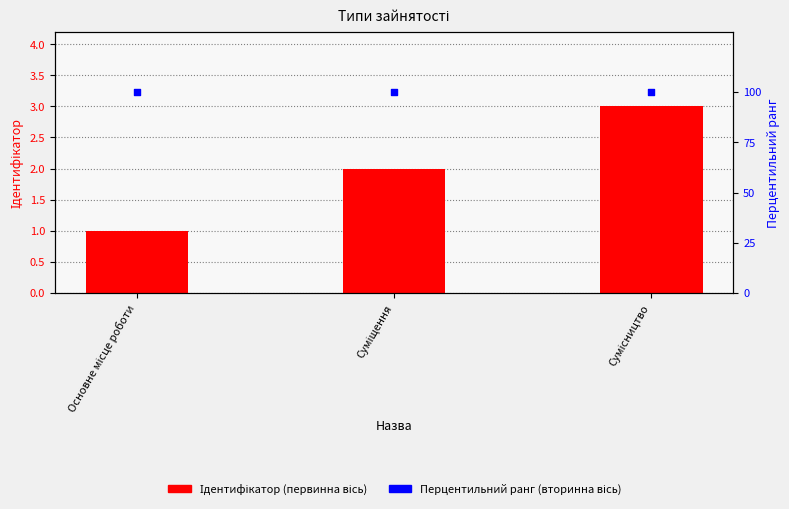

At how many categories does at least one series exceed 72?

3